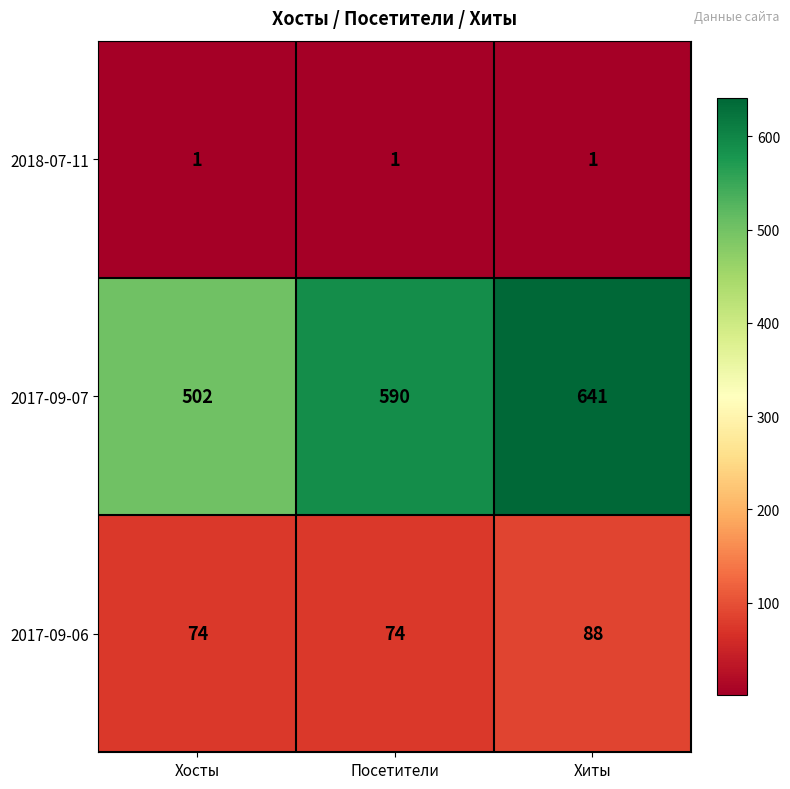

At which category is the sum across all series the highest?

Хиты